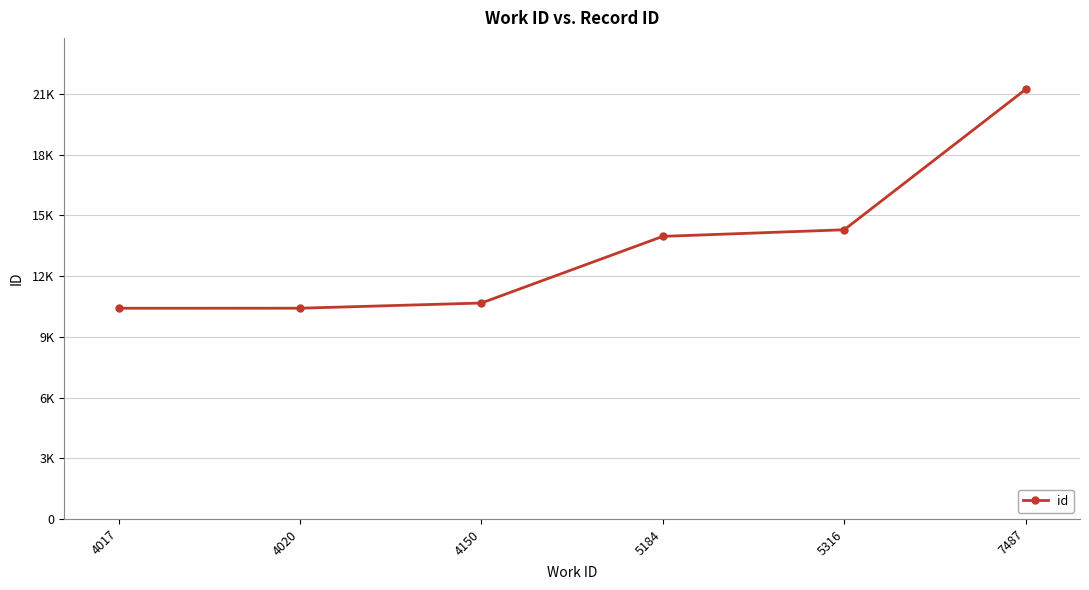

Is this an area chart (filled region under the line)?

No